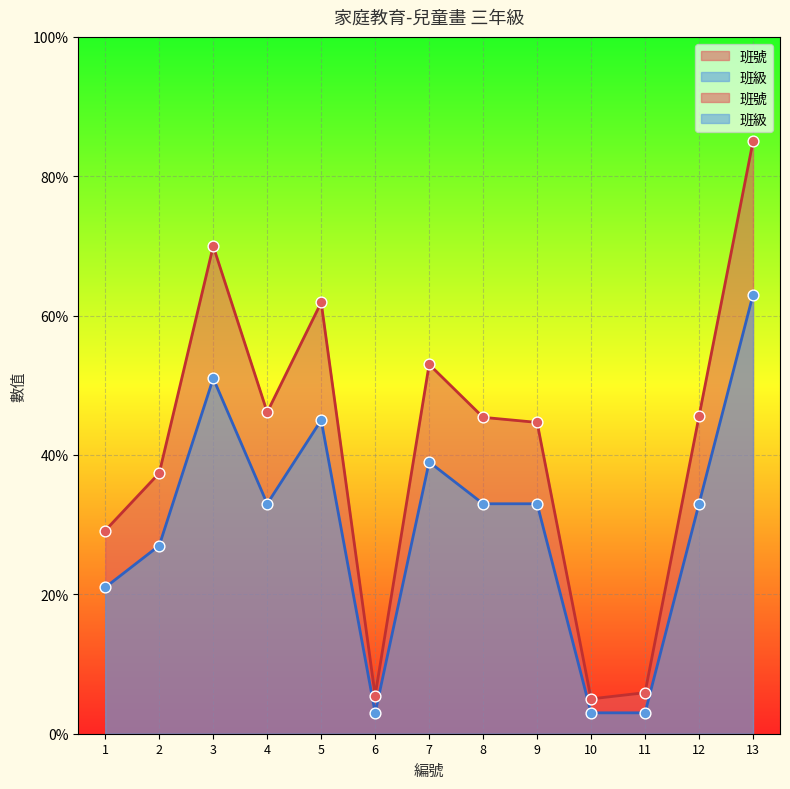

Is the value of 班級 at 8 greater than the value of 班號 at 6?

Yes